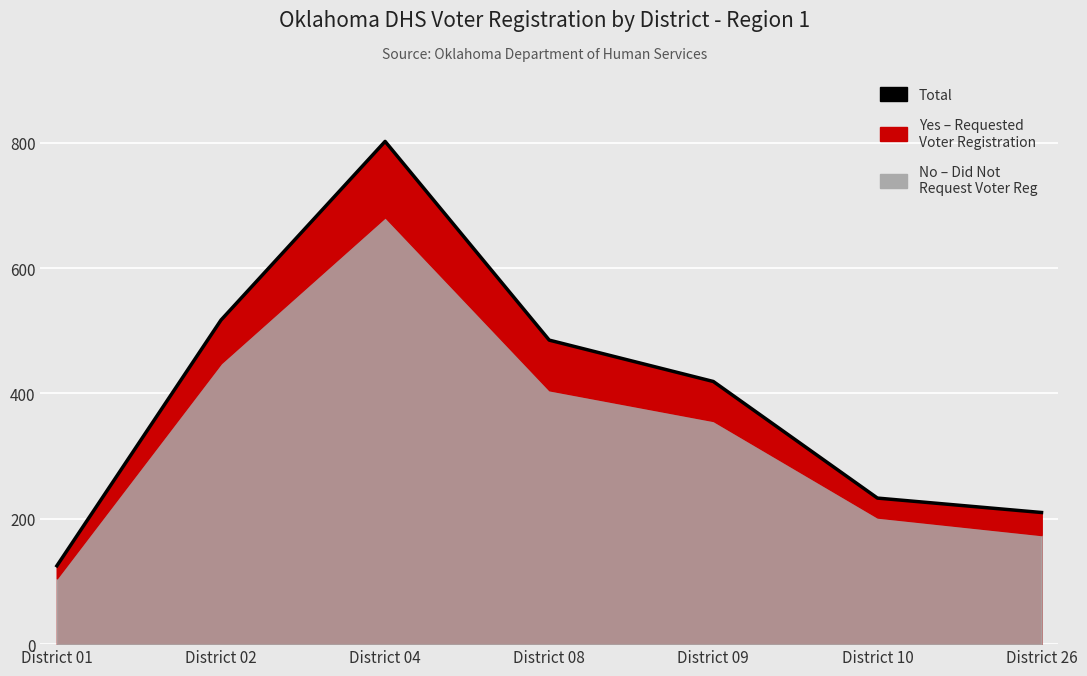

True or false: the data shows 1191 at District 04.

False